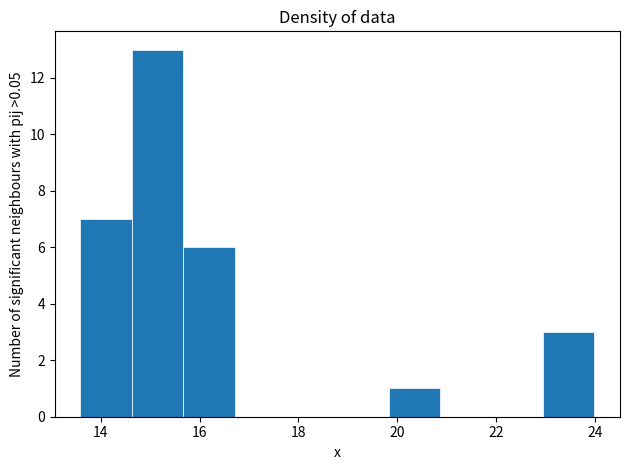

What is the height of the bar covering 23.0 to 24.0 on the x-axis? Neither the bar edges nor the heights are printed on the chart, so give them approximately, as read against the axes.

3